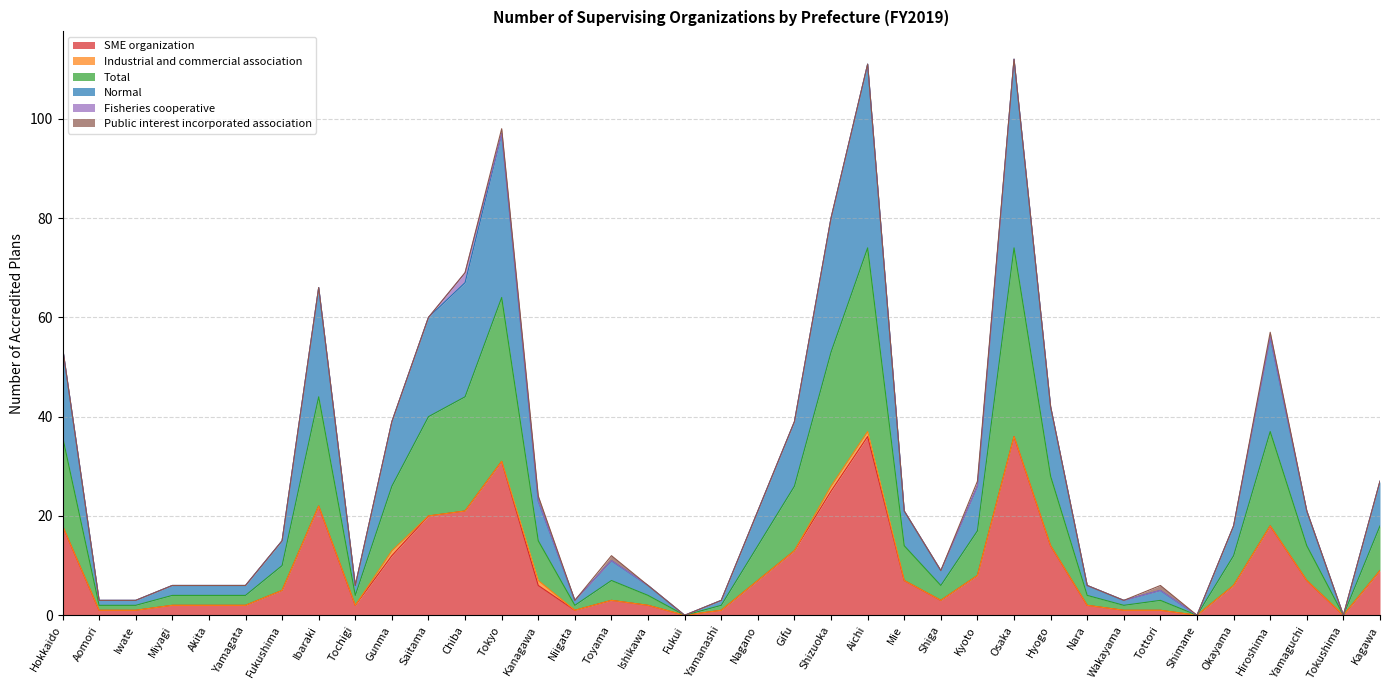

True or false: Normal and SME organization intersect in this chart.

False